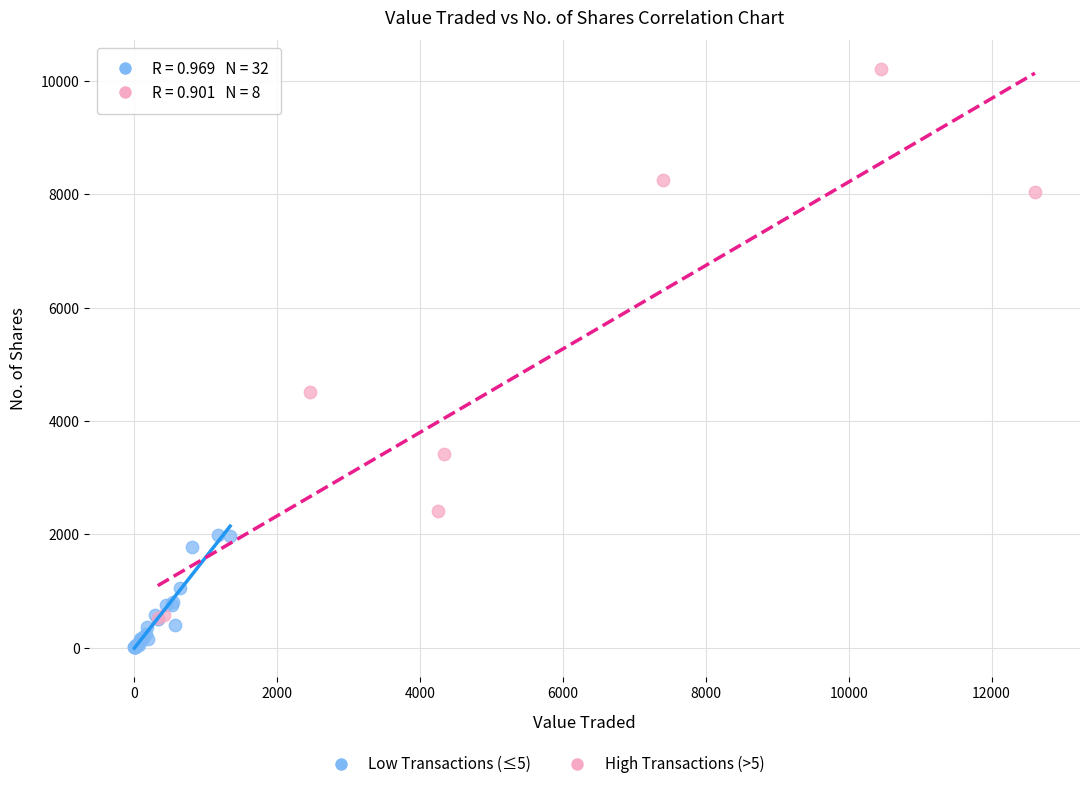

Which series reaches the maximum Y coordinate?

High Transactions (>5)